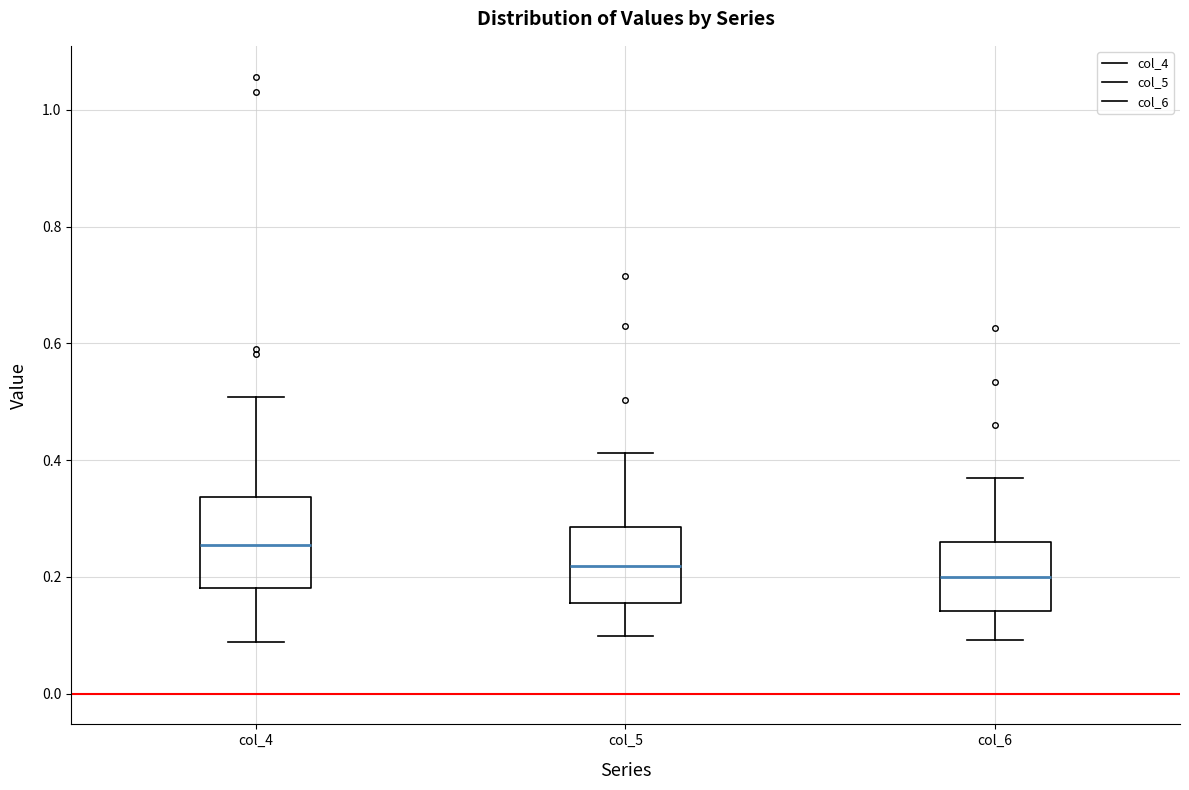

Reading left to right, read every box against the y-axis: the position of its median line, the range the box covers, and the ends of its whiskers. The values are not printed on the chart, so give them approximately, as read against the axis.

col_4: median 0.26, box 0.18 to 0.34, whiskers 0.08 to 0.50
col_5: median 0.22, box 0.16 to 0.28, whiskers 0.10 to 0.42
col_6: median 0.20, box 0.14 to 0.26, whiskers 0.10 to 0.36